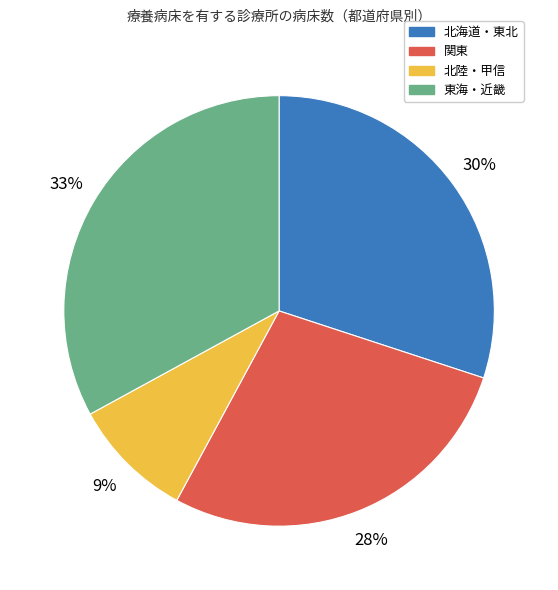

Which slice is the smallest?

北陸・甲信